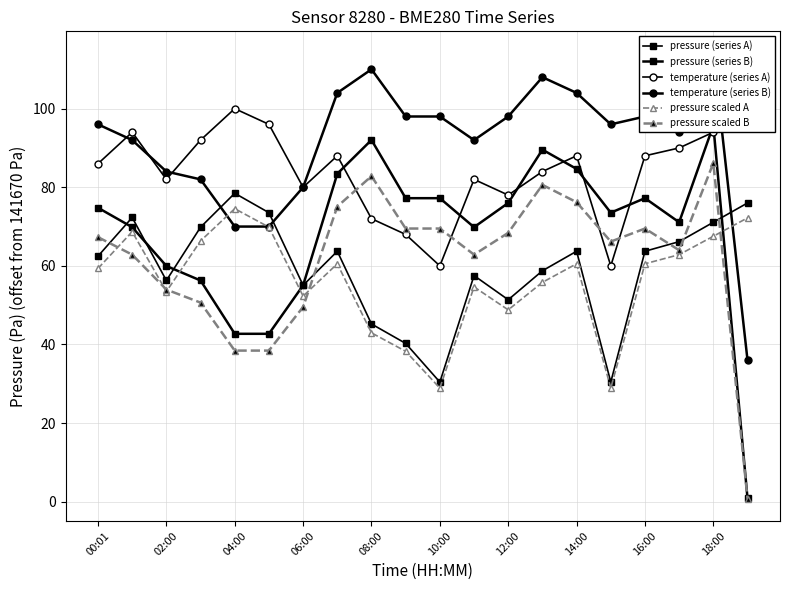

At how many categories does at least one series exceed 30?

20